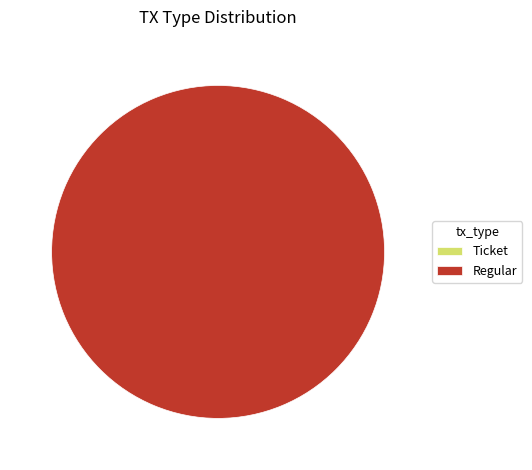

How many segments does this pie chart have?

2